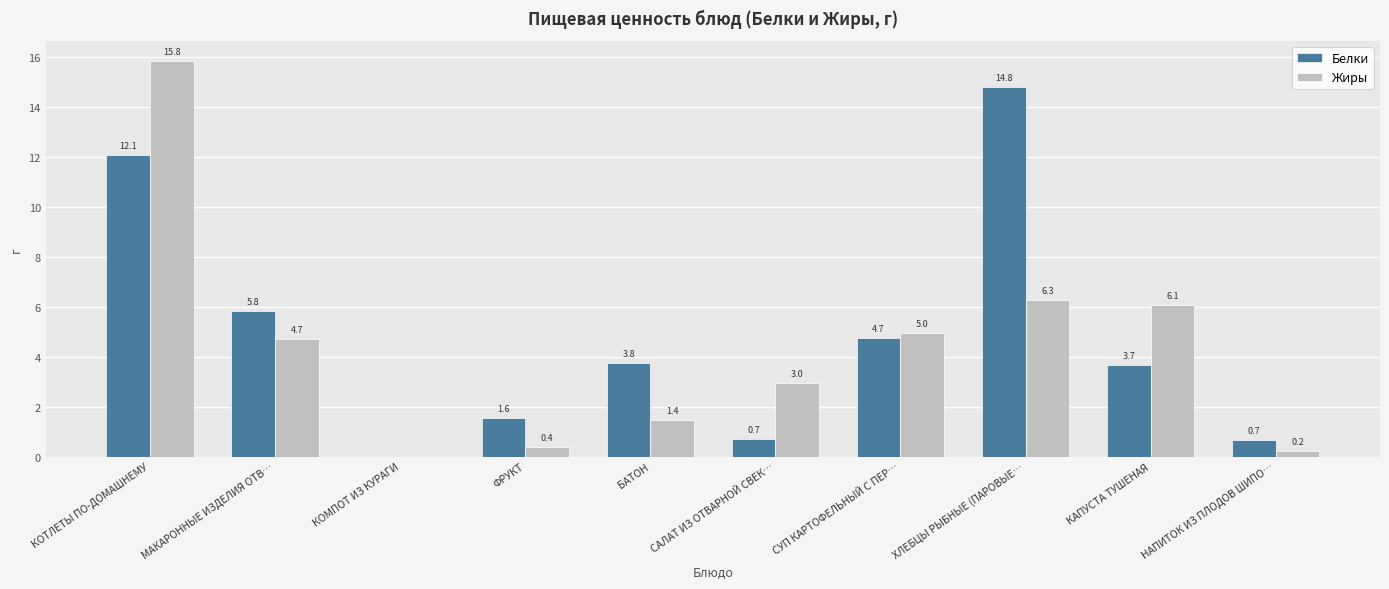

At which label does Жиры first exceed 4?

КОТЛЕТЫ ПО-ДОМАШНЕМУ